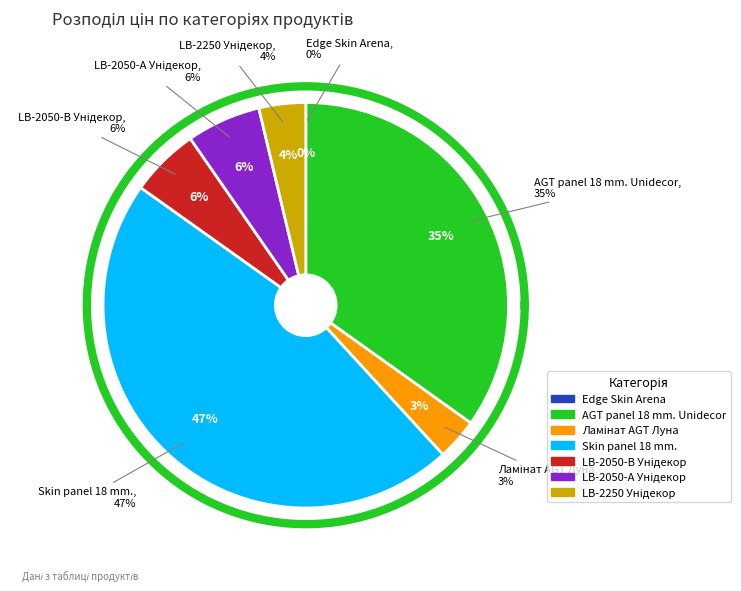

Is LB-2050-А Унідекор the majority of the pie?

No